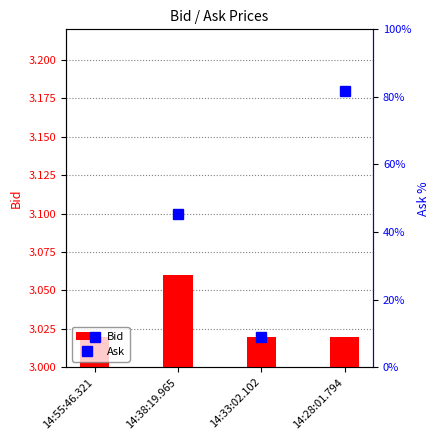

What is the greatest value displayed?

81.8